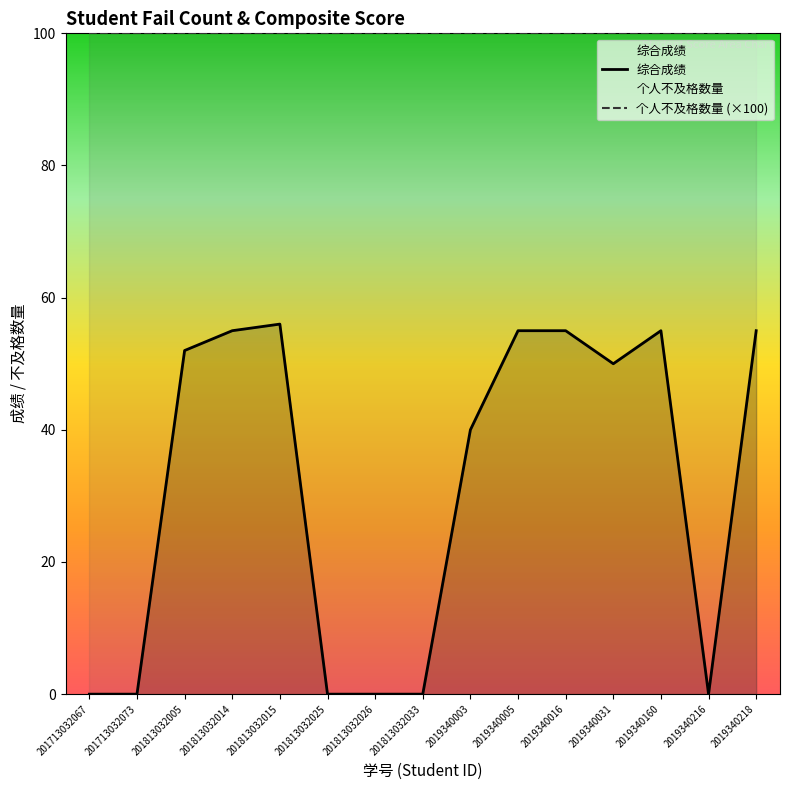

At which label does 个人不及格数量 (×100) reach its peak?

201713032067